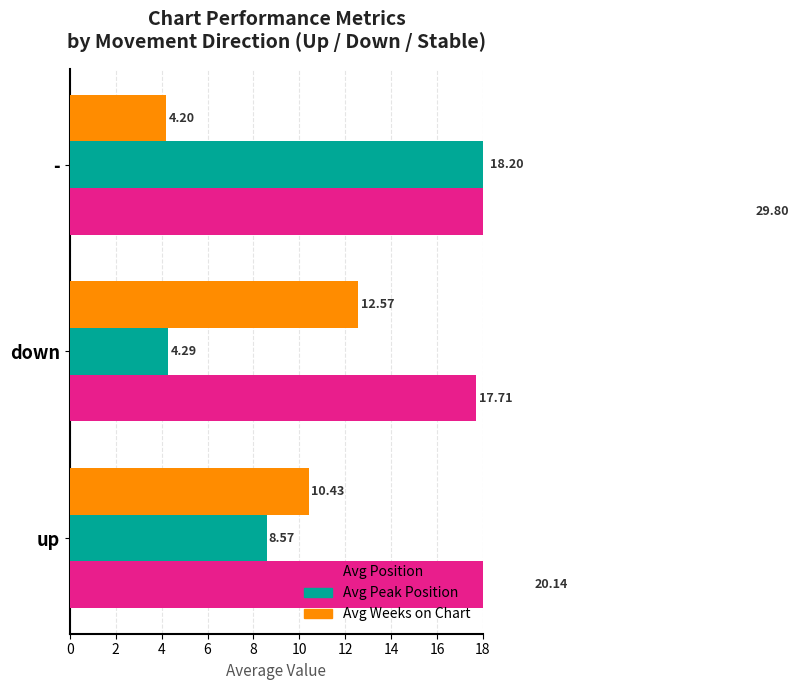

Are the bars grouped side by side (vs. stacked)?

Yes